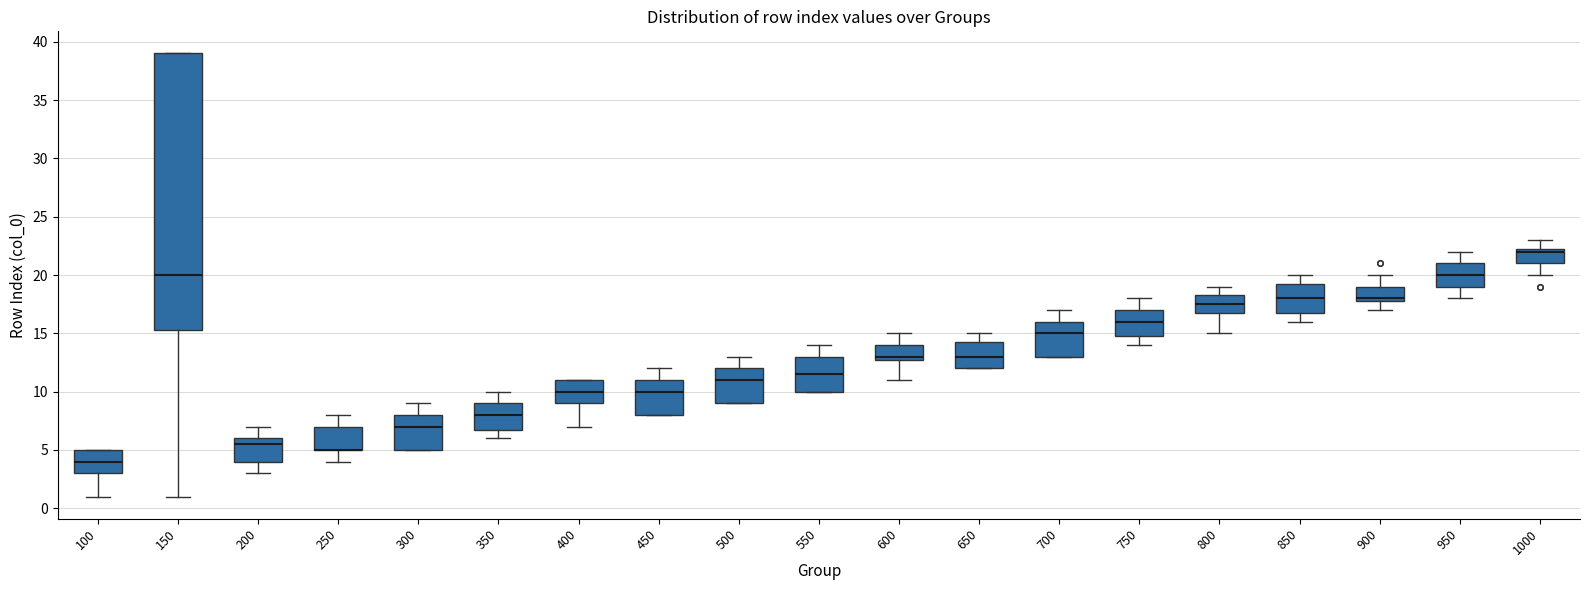

Which box is the tallest, from its lower edge to its upper edge?

150